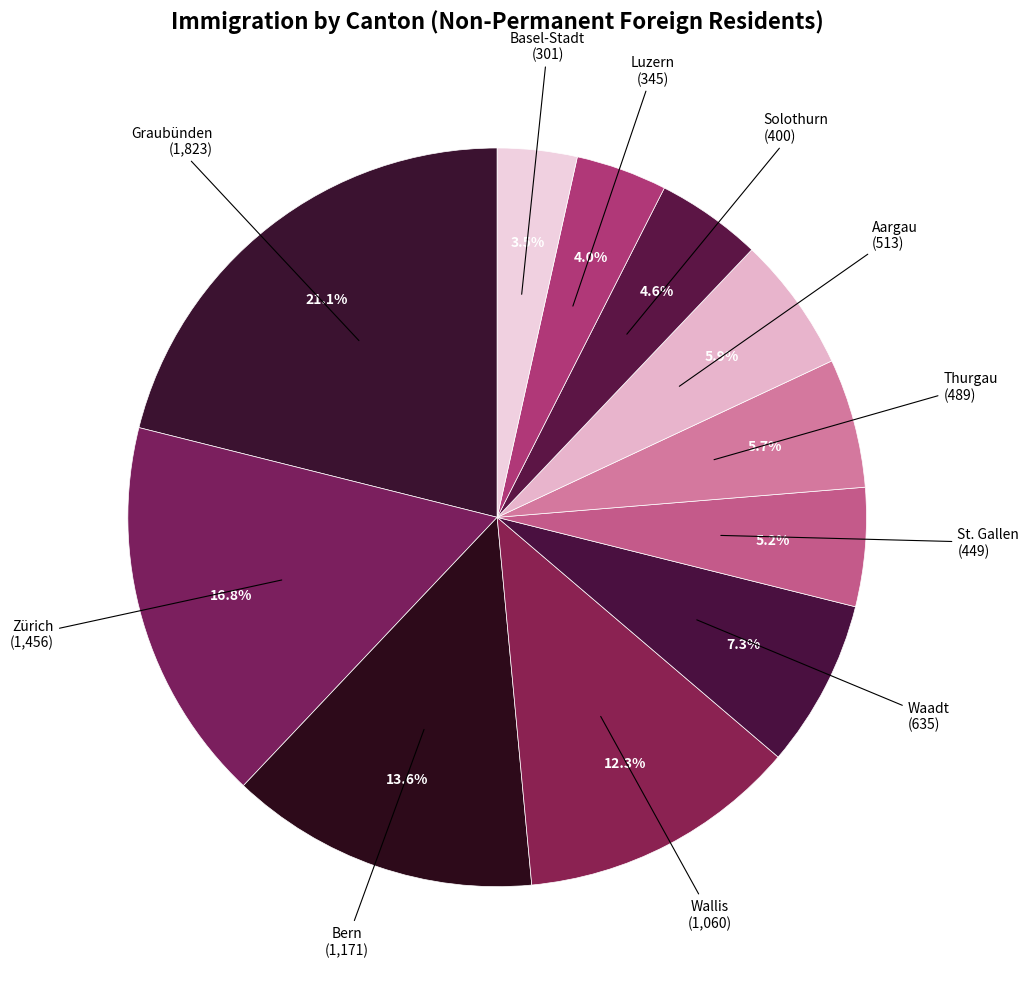

Is it true that Basel-Stadt is 14% of the pie?

False